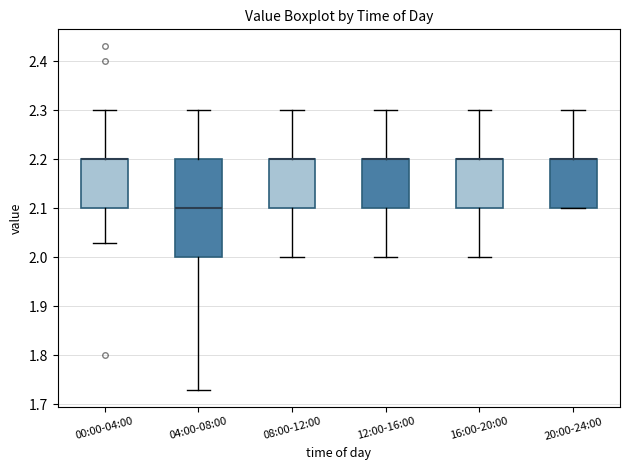

Reading left to right, transcribe this box plot: for each box, give where its median line is, the range the box spans, and where its two whiskers end, as read against the y-axis. The values are not printed on the chart, so give them approximately, as read against the axis.

00:00-04:00: median 2.20 (drawn on the box's upper edge), box 2.10 to 2.20, whiskers 2.03 to 2.30
04:00-08:00: median 2.10, box 2.00 to 2.20, whiskers 1.73 to 2.30
08:00-12:00: median 2.20 (drawn on the box's upper edge), box 2.10 to 2.20, whiskers 2.00 to 2.30
12:00-16:00: median 2.20 (drawn on the box's upper edge), box 2.10 to 2.20, whiskers 2.00 to 2.30
16:00-20:00: median 2.20 (drawn on the box's upper edge), box 2.10 to 2.20, whiskers 2.00 to 2.30
20:00-24:00: median 2.20 (drawn on the box's upper edge), box 2.10 to 2.20, whiskers 2.10 to 2.30